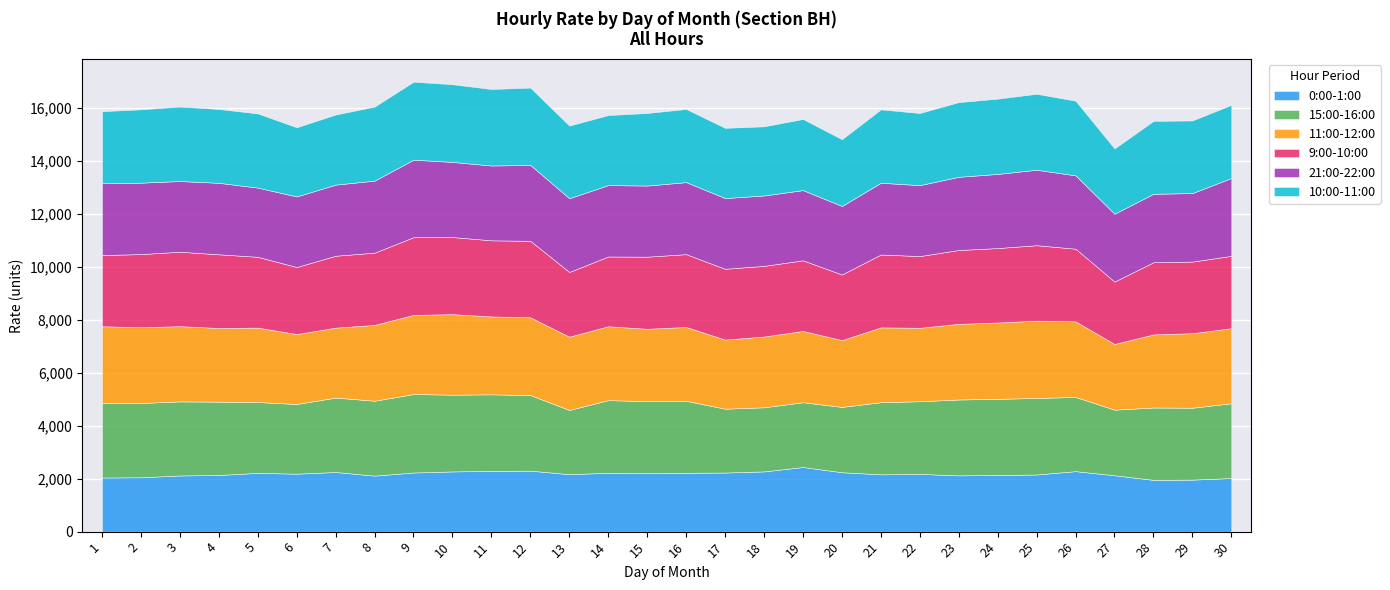

Which category has the lowest value in the 0:00-1:00 series?

28